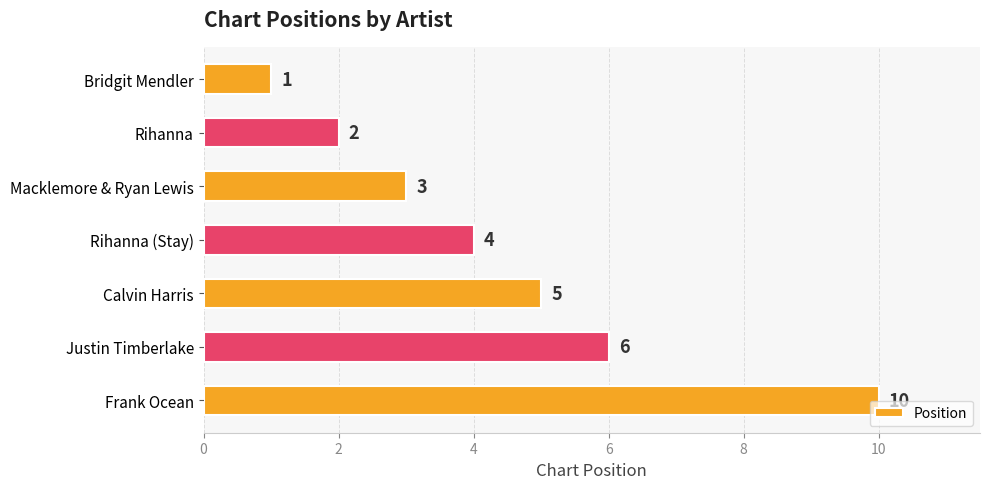

Where is the data nearest to the value 5?

Calvin Harris